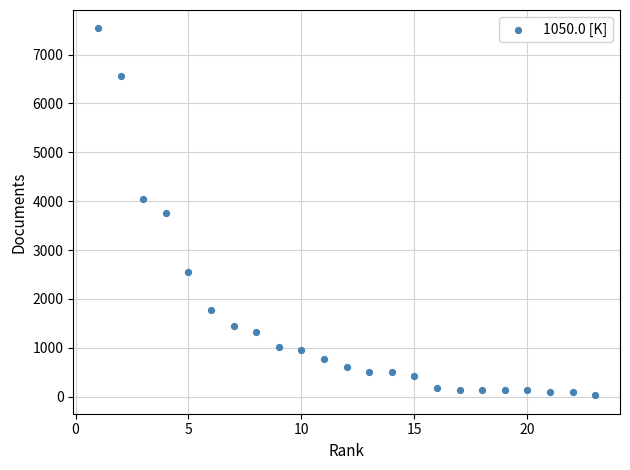

What is the range of Y values (max minus min)?

7512